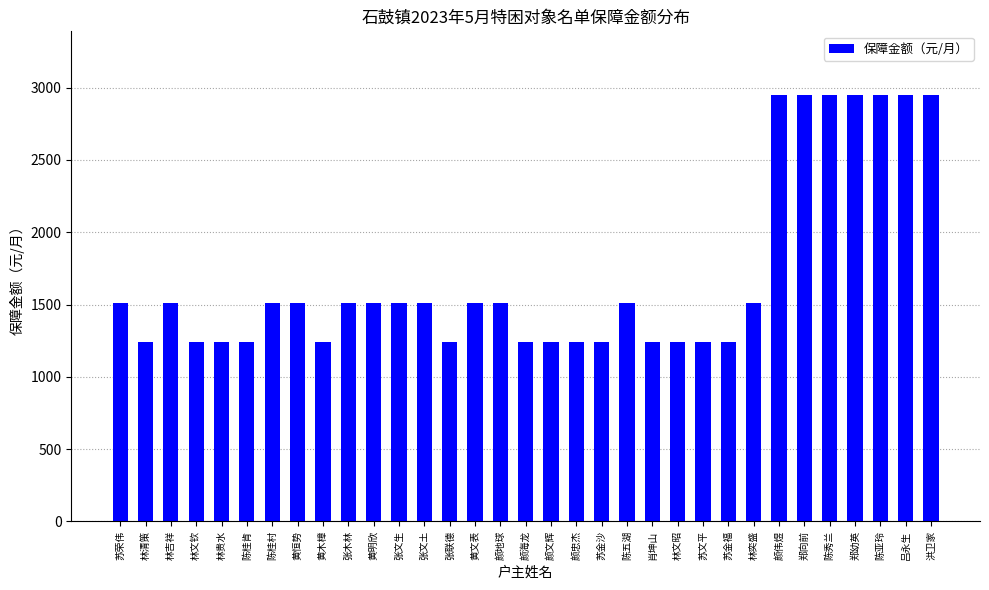

What is the greatest value displayed?

2947